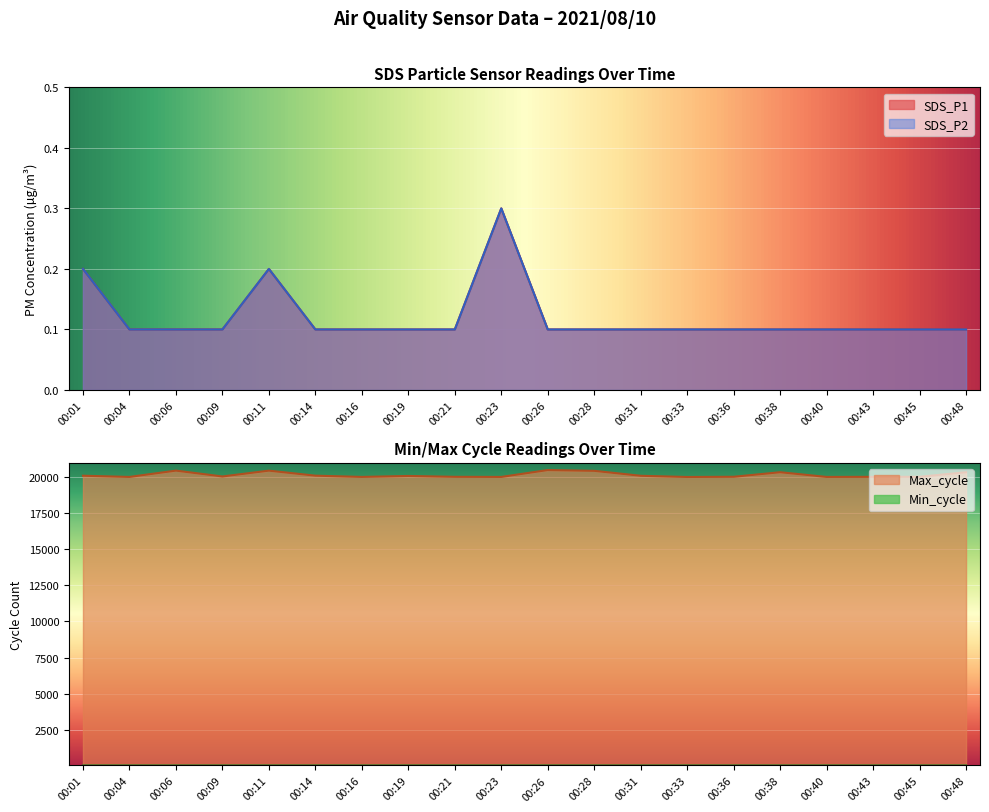

What is the smallest value displayed?

0.1